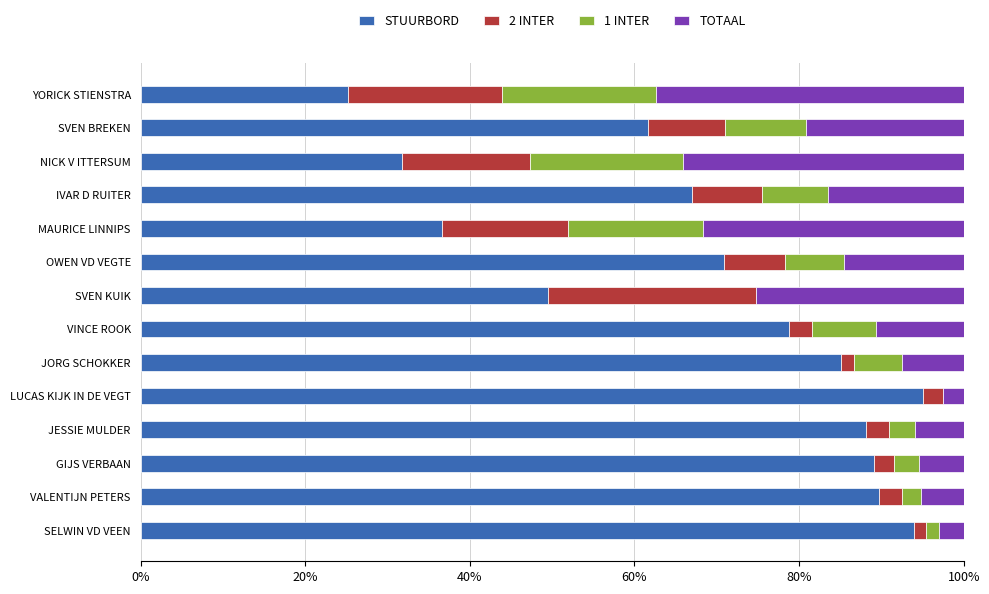

What is the total value across all series at SVEN BREKEN?

100.0